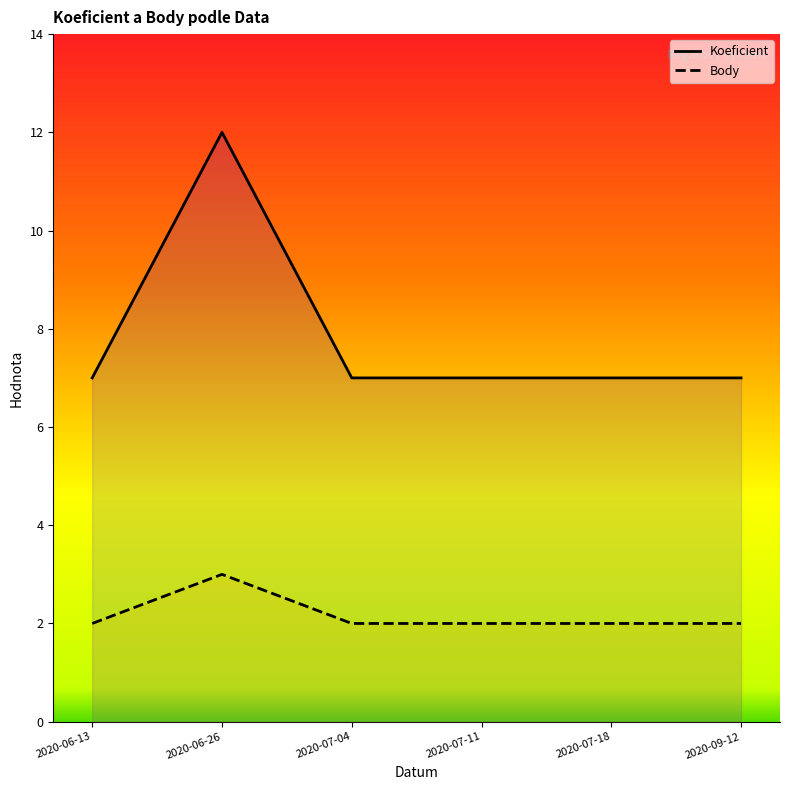

Is the value of Body at 2020-07-11 greater than the value of Koeficient at 2020-07-18?

No